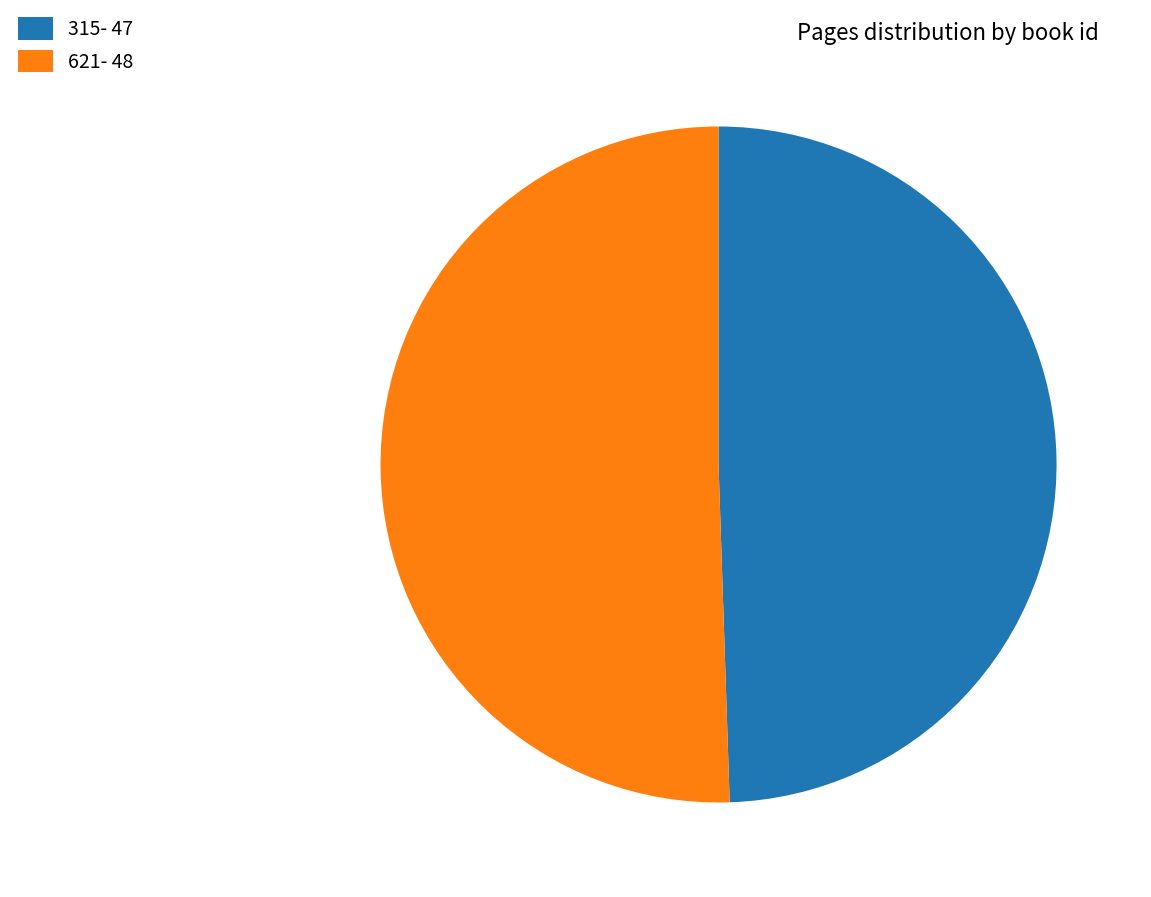

What is the ratio of the value at 621 to the value at 315?

1.0